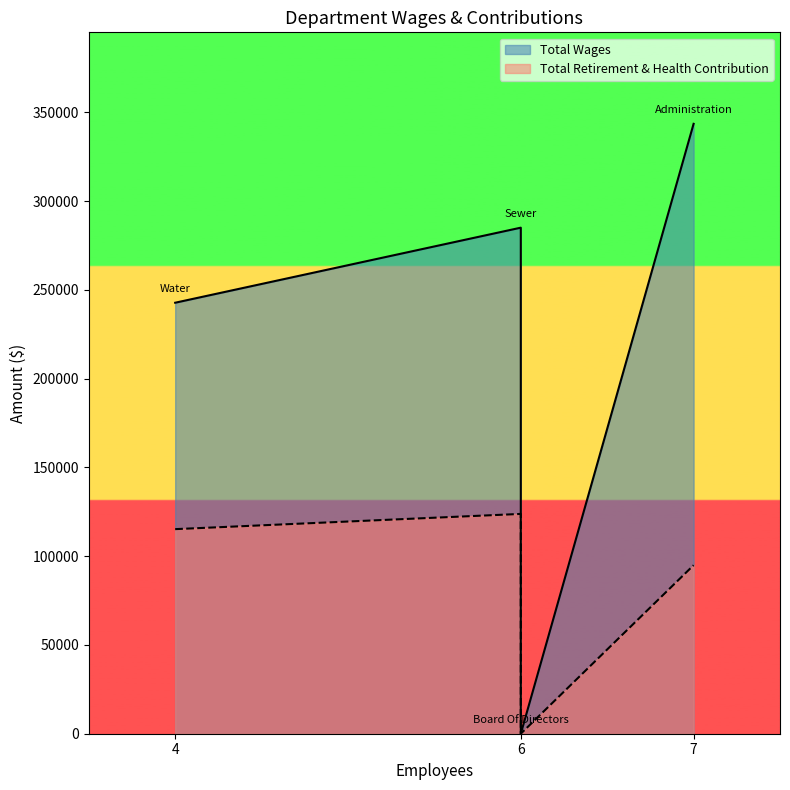

What is the total value across all series at Administration?

438499